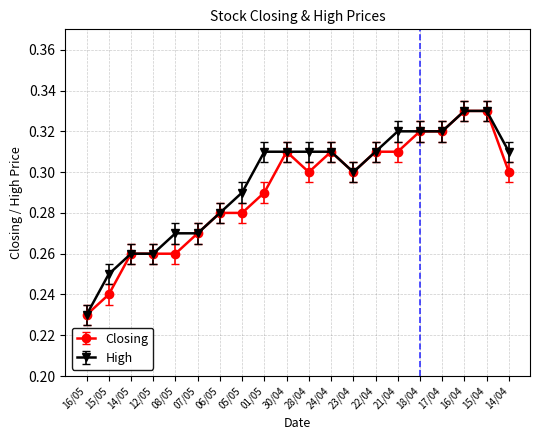

At how many categories does at least one series exceed 0?

20